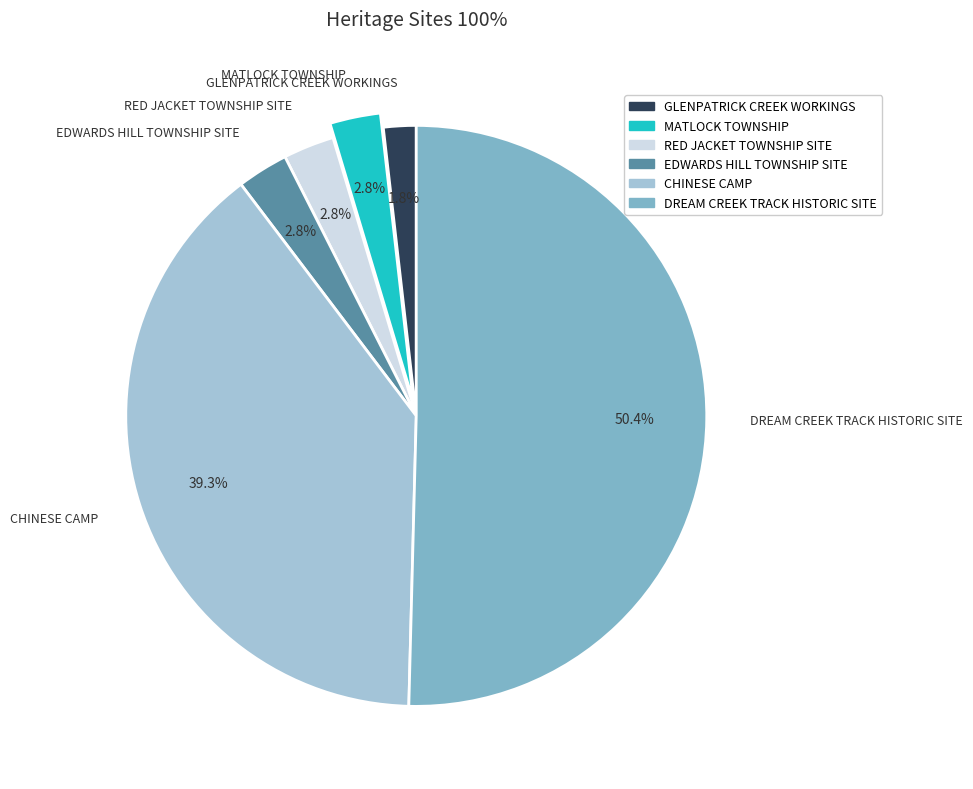

To the nearest percent, what is the combined percentage of DREAM CREEK TRACK HISTORIC SITE and GLENPATRICK CREEK WORKINGS?

52%